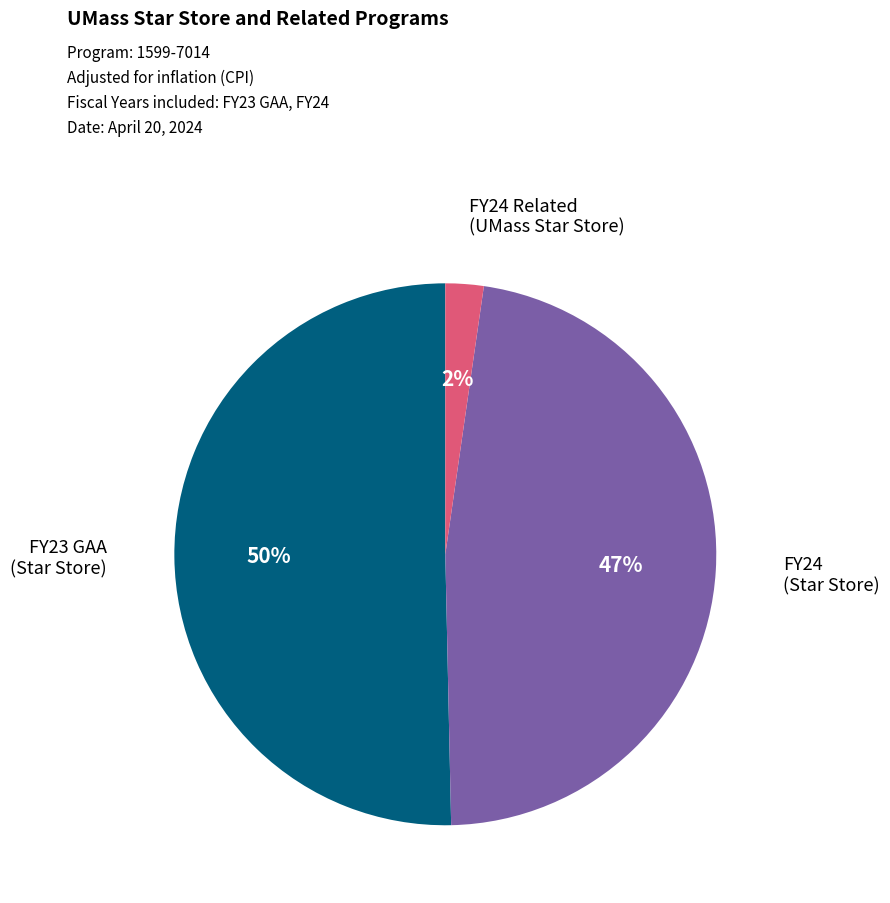

To the nearest percent, what is the difference between the largest and smallest slice percentages?

48%